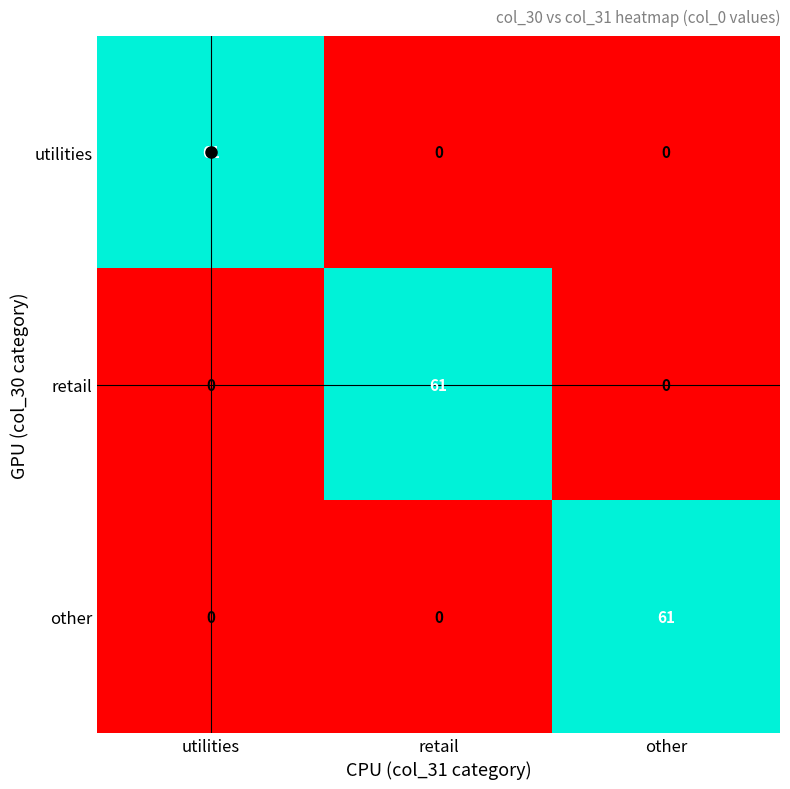

What is the sum of all retail values?

61